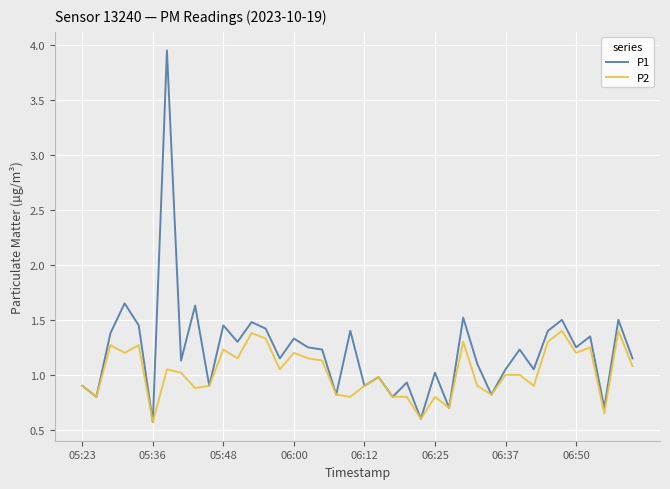

List the series in order of their peak value, highest first.

P1, P2